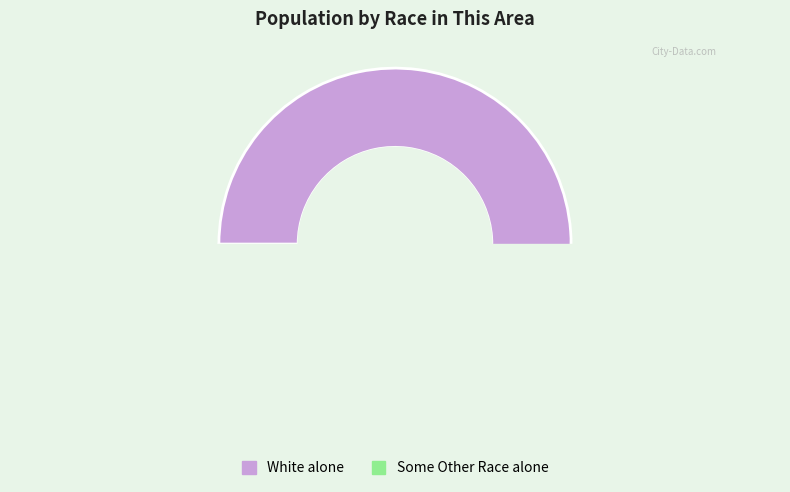

True or false: Two or More Races accounts for 1% of the total.

False